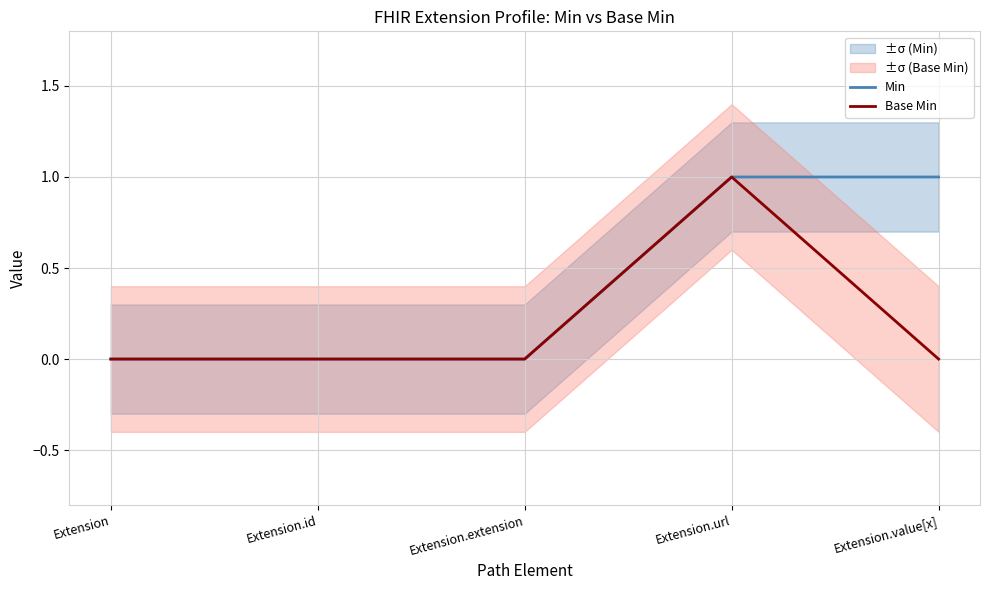

At which category does the chart reach its peak across all series?

Extension.url